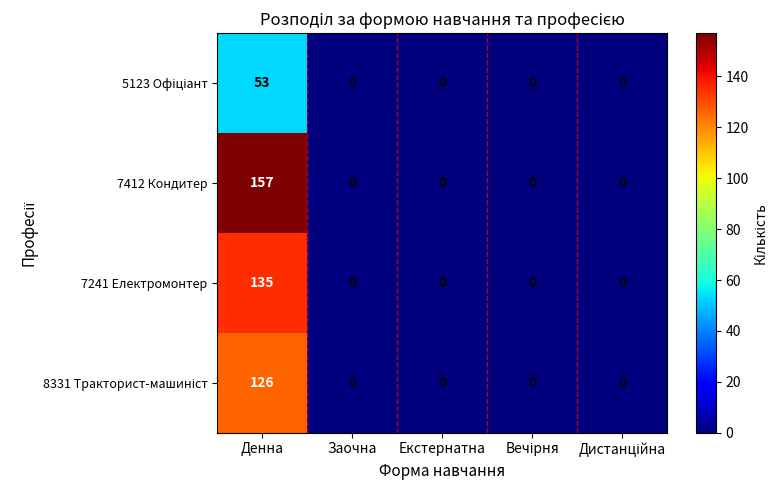

Which series has the largest total across all categories?

7412 Кондитер